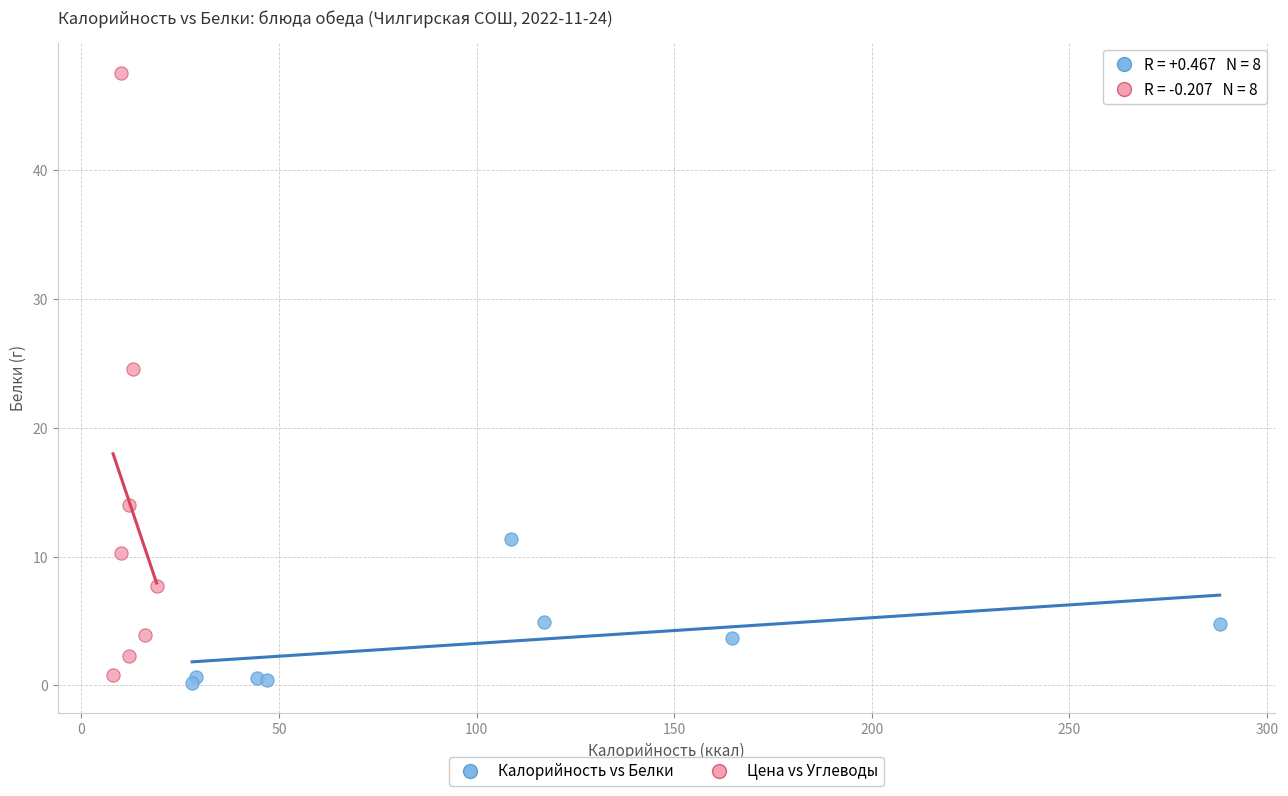

Which series has the largest Y range (max minus min)?

Цена vs Углеводы